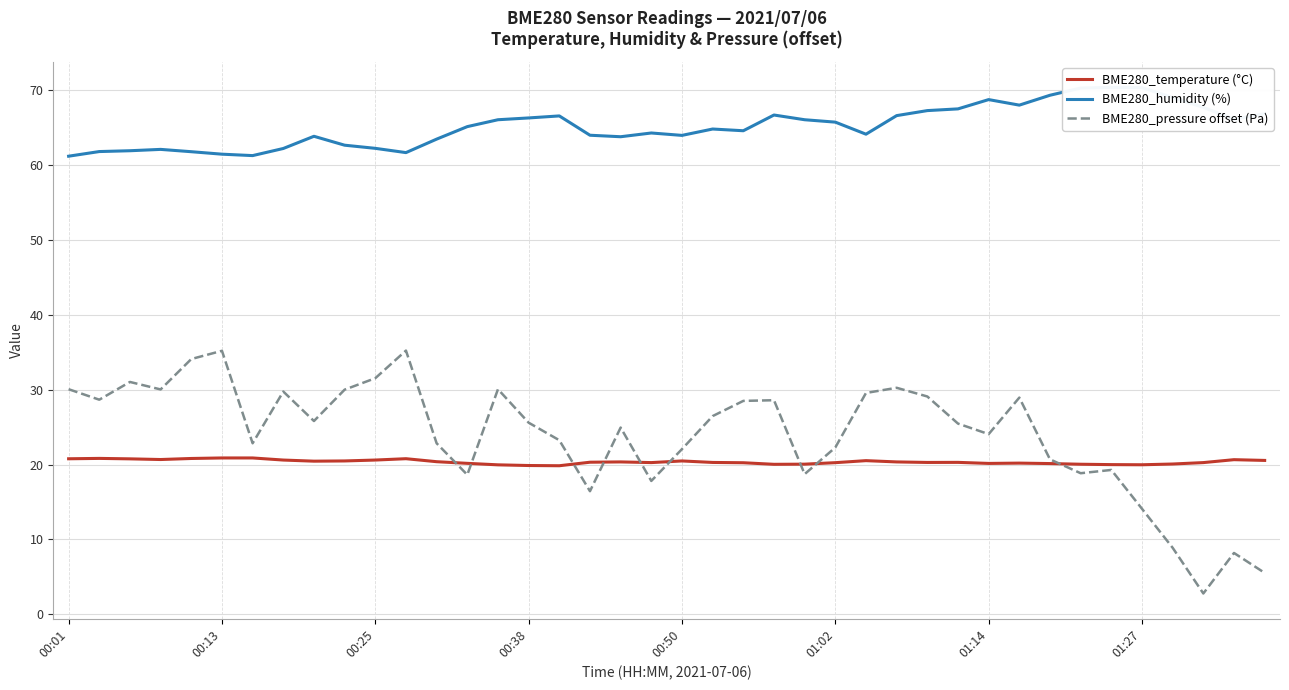

True or false: BME280_temperature (°C) has a value of 11.0 at 00:50.

False